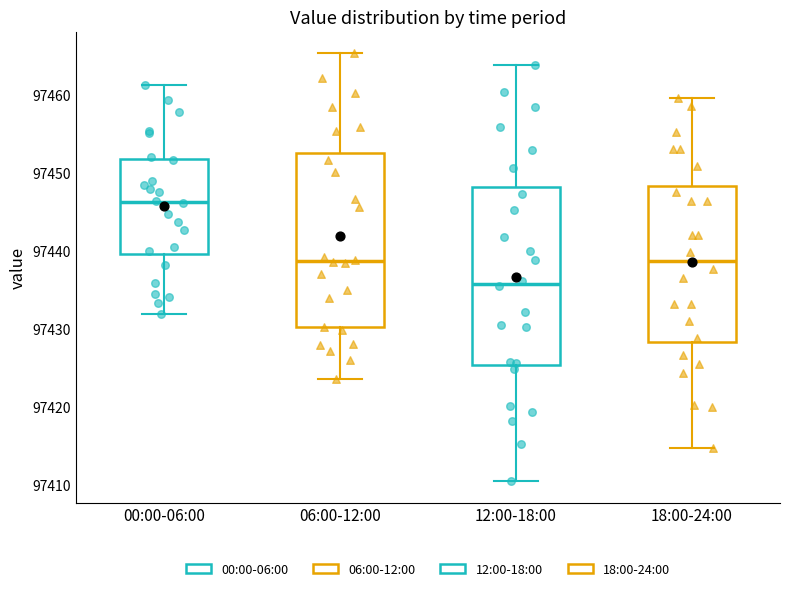

Reading left to right, transcribe this box plot: for each box, give where its median line is, the range the box spans, and where its two whiskers end, as read against the y-axis. The values are not printed on the chart, so give them approximately, as read against the axis.

00:00-06:00: median 97446, box 97440 to 97452, whiskers 97432 to 97461
06:00-12:00: median 97439, box 97430 to 97453, whiskers 97424 to 97465
12:00-18:00: median 97436, box 97425 to 97448, whiskers 97411 to 97464
18:00-24:00: median 97439, box 97428 to 97448, whiskers 97415 to 97460